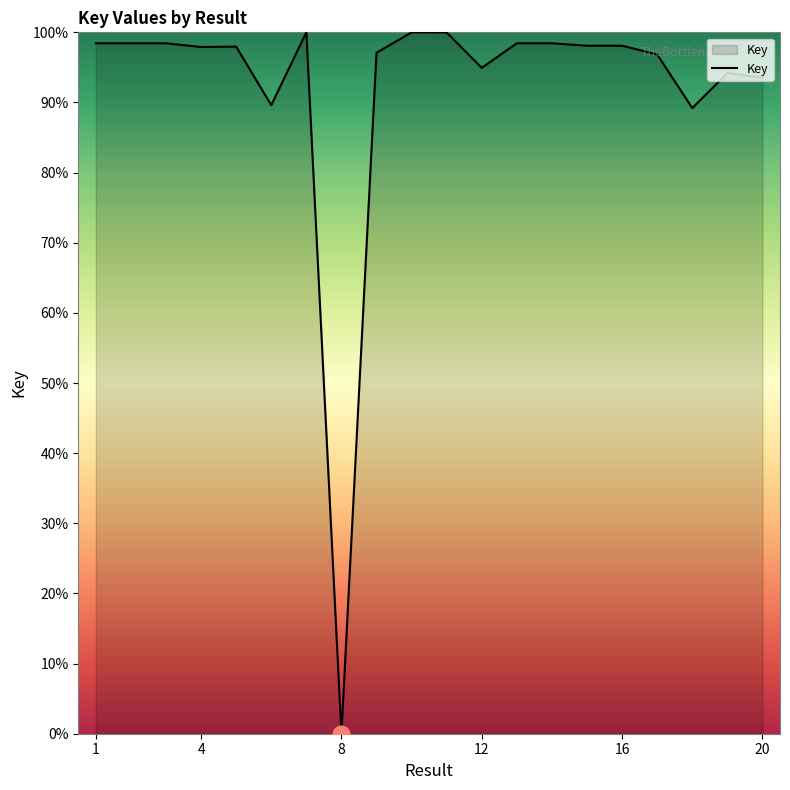

What is the difference between the maximum and minimum values?

100.0